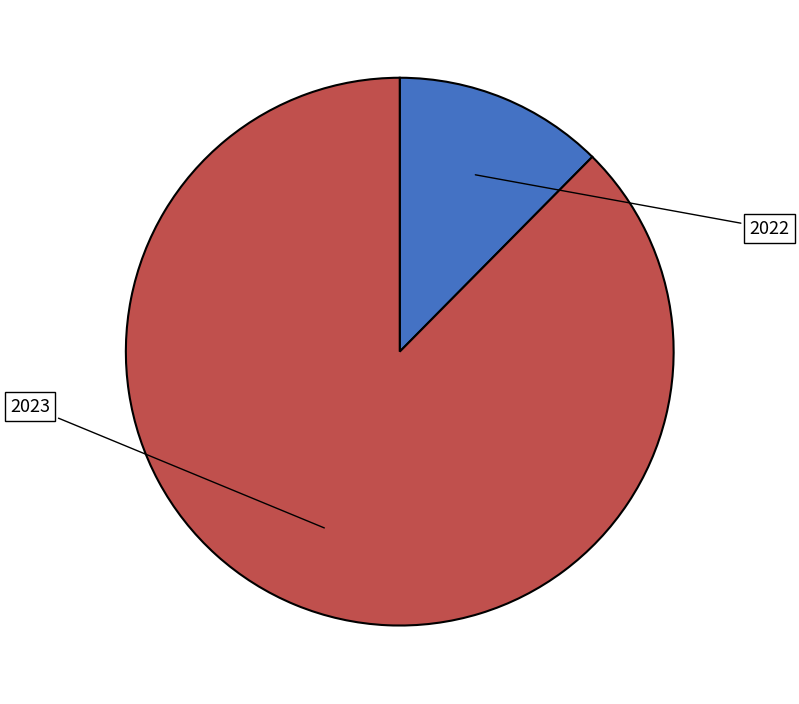

To the nearest percent, what portion does 2022 represent?

12%